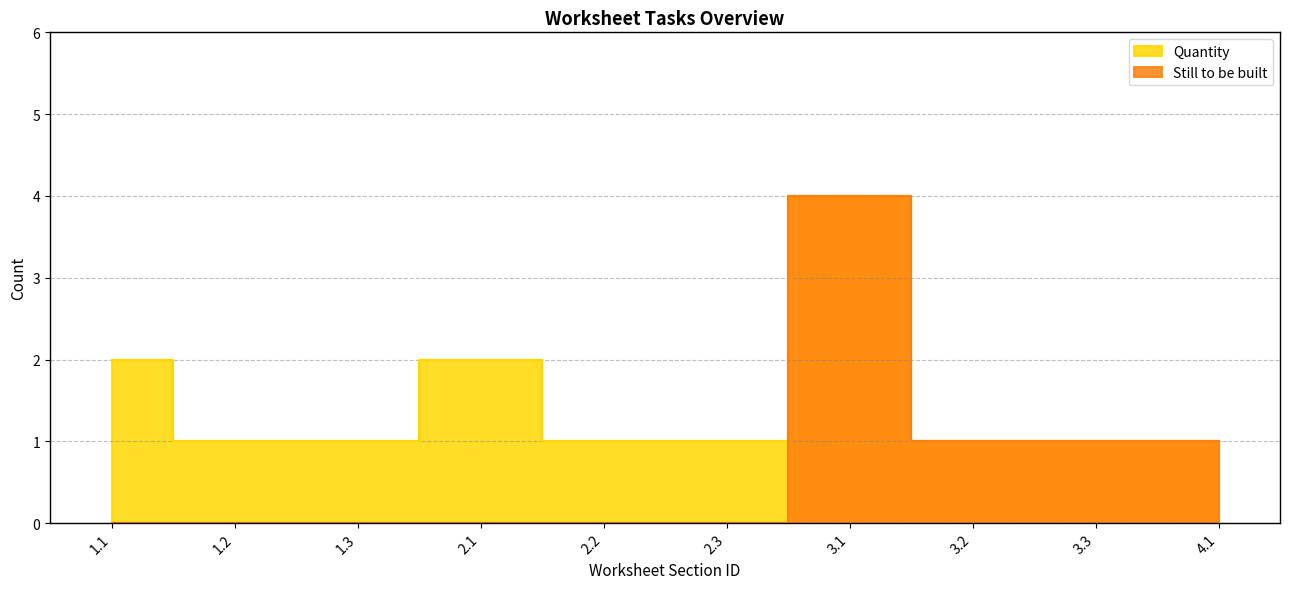

List the series in order of their overall mean, lowest first.

Still to be built, Quantity